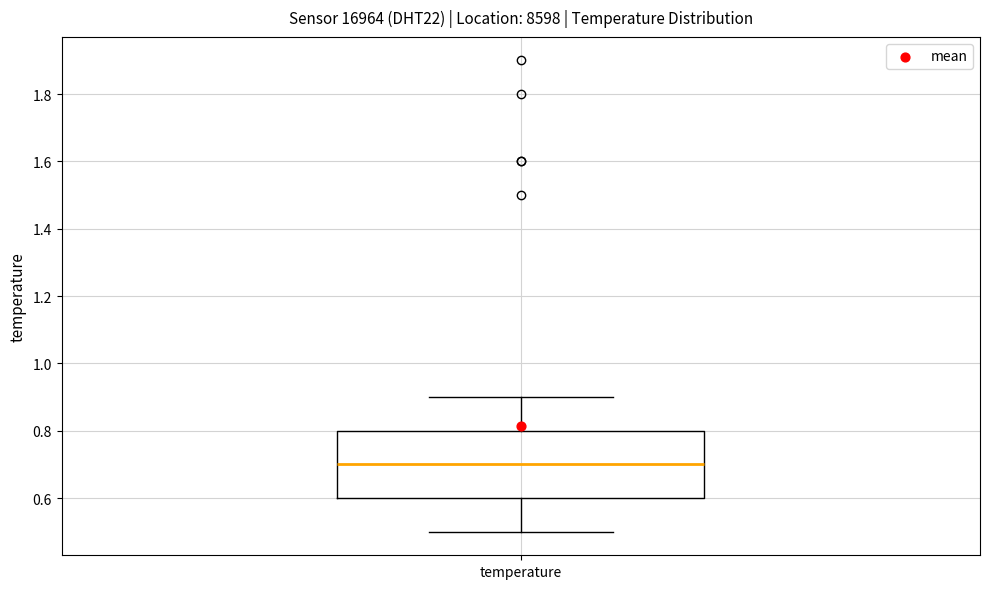

Transcribe this box plot: give where the median line is, the range the box spans, and where the two whiskers end, as read against the y-axis. The values are not printed on the chart, so give them approximately, as read against the axis.

median 0.7, box 0.6 to 0.8, whiskers 0.5 to 0.9